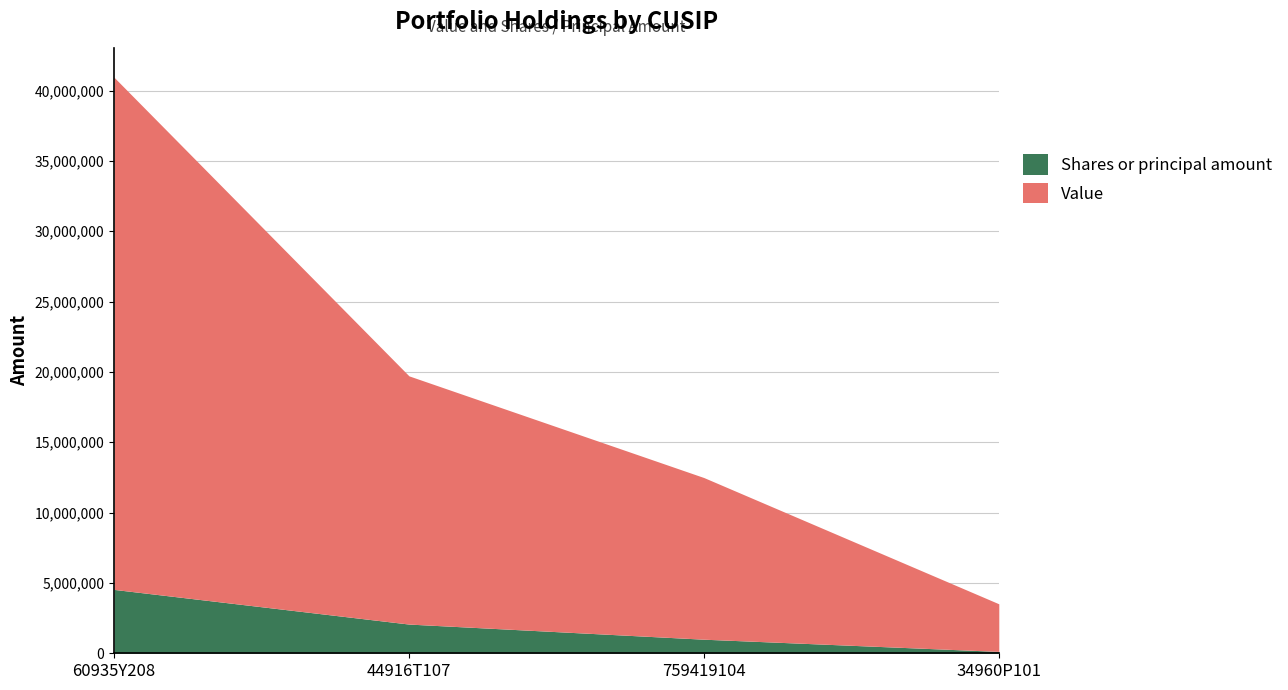

Which label corresponds to the smallest value in the chart?

34960P101